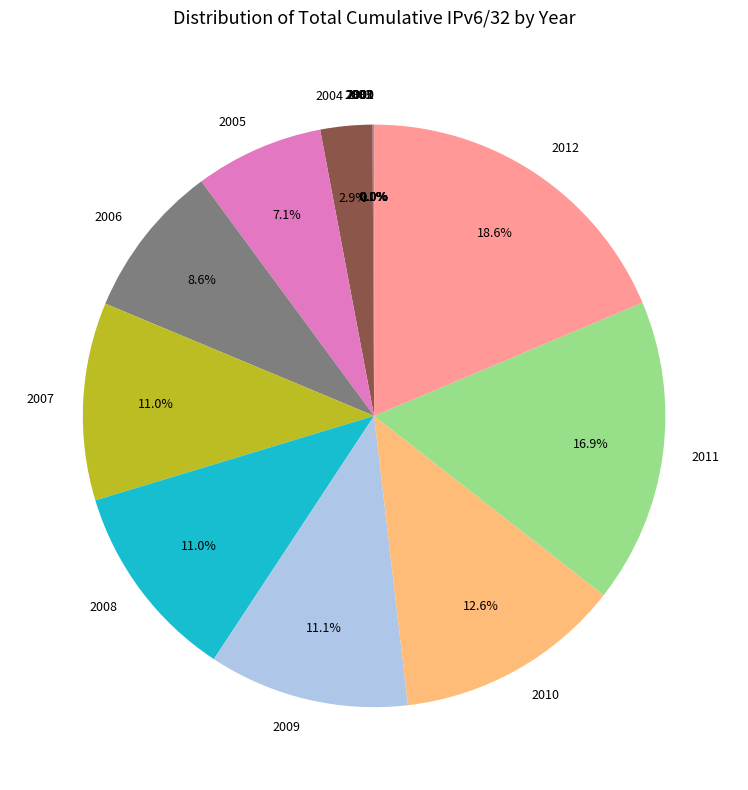

Does any single category account for the majority?

No